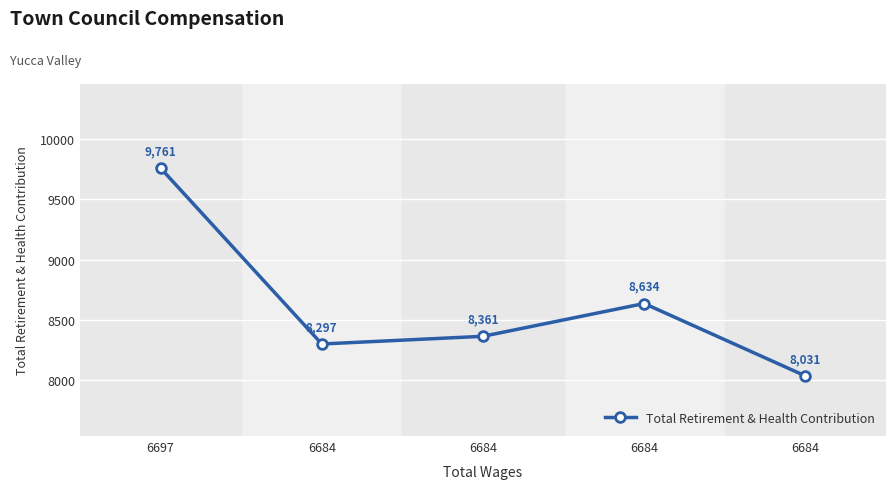

Which category has the lowest value across all series?

6684